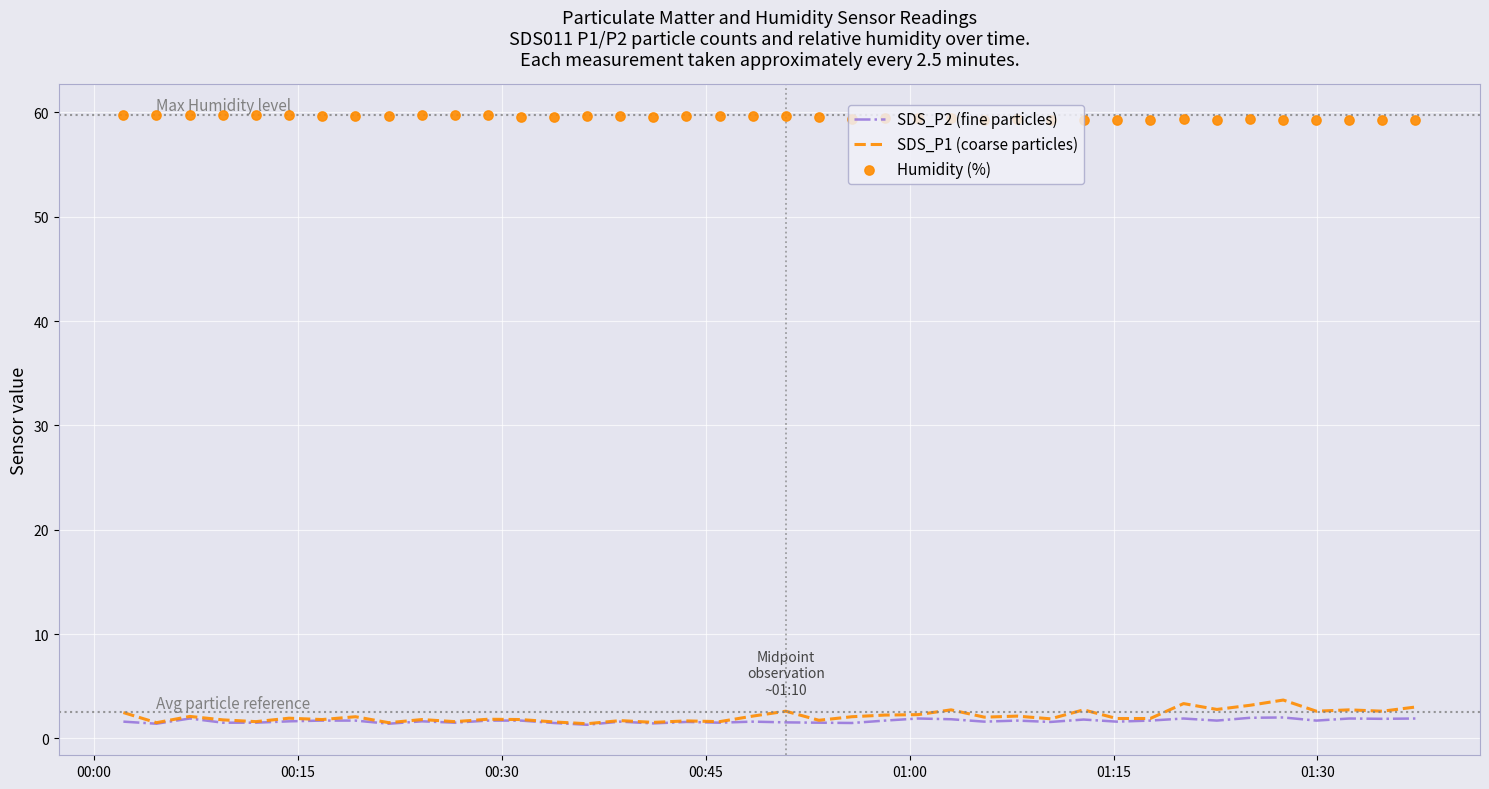

What is the lowest value of the SDS_P1 (coarse particles) series?

1.4